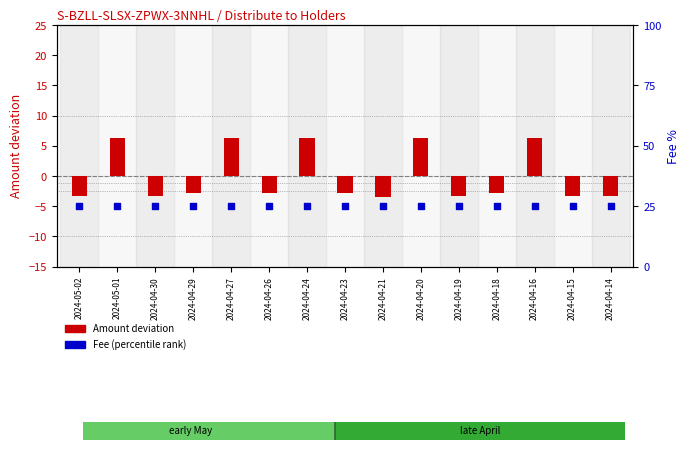

Which series has the largest total across all categories?

Fee (percentile rank)